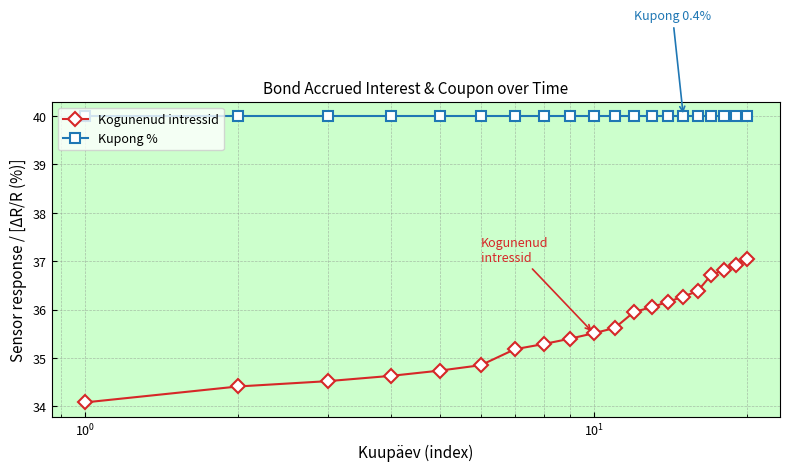

Rank the series by their maximum value, from lowest to highest.

Kogunenud intressid, Kupong %